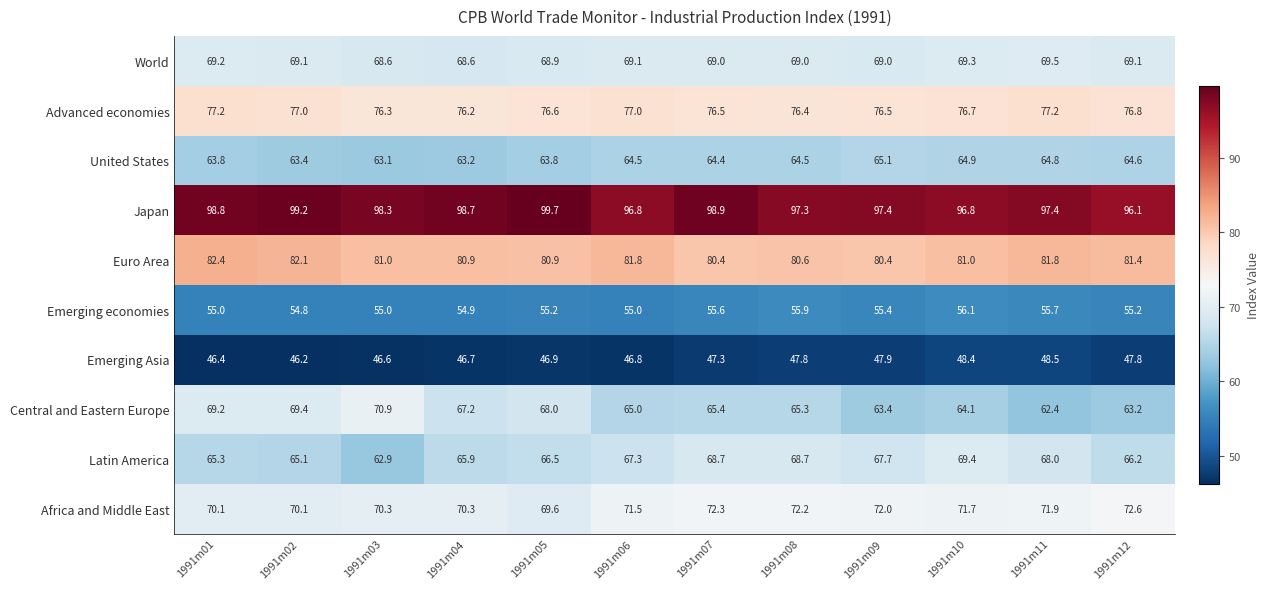

What is the spread (max minus min) of values at 1991m02?

53.0